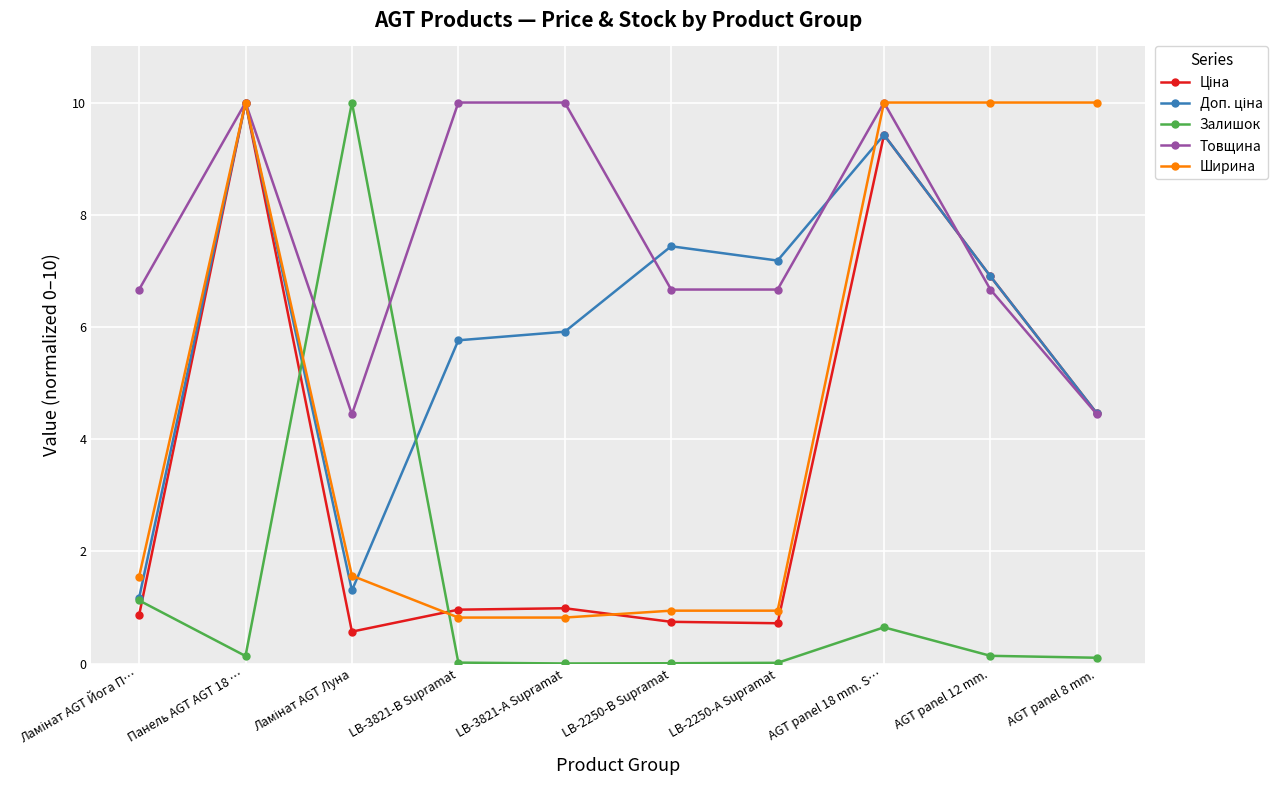

Which series has the widest spread of values?

Залишок